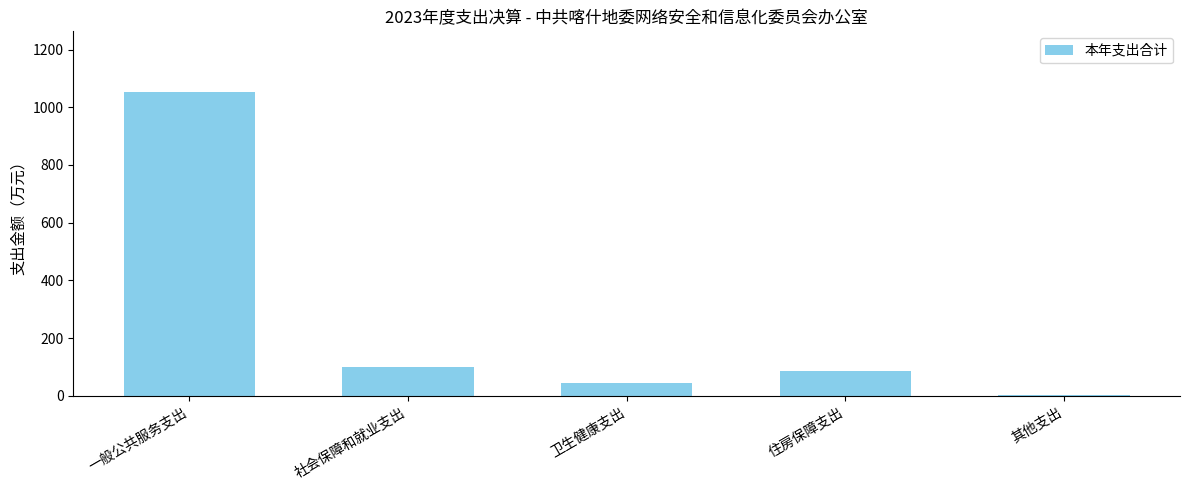

Is it true that the value at 卫生健康支出 is 43.1?

True